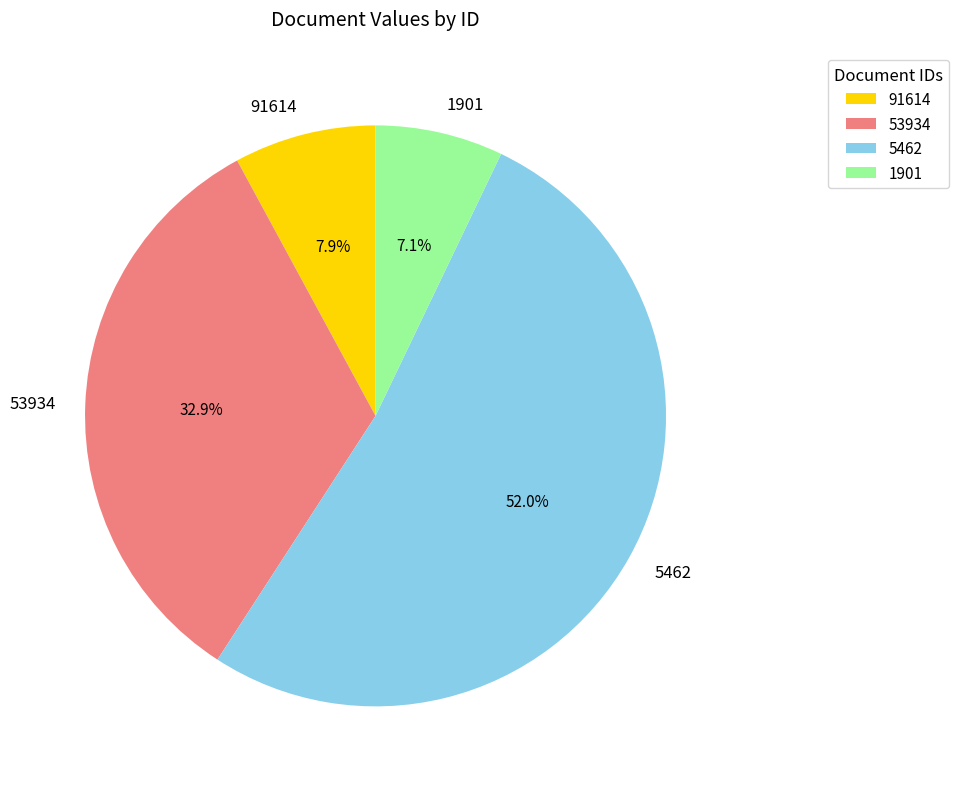

How many slices are in this pie chart?

4